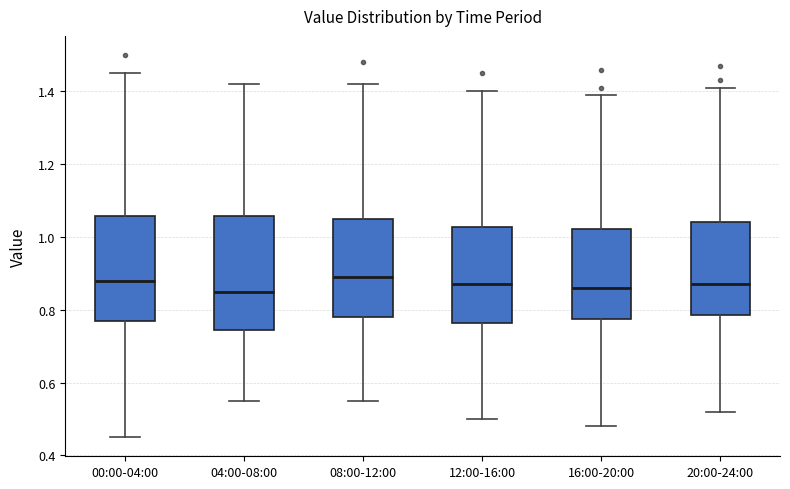

Reading left to right, transcribe this box plot: for each box, give where its median line is, the range the box spans, and where its two whiskers end, as read against the y-axis. The values are not printed on the chart, so give them approximately, as read against the axis.

00:00-04:00: median 0.88, box 0.78 to 1.06, whiskers 0.46 to 1.46
04:00-08:00: median 0.86, box 0.74 to 1.06, whiskers 0.56 to 1.42
08:00-12:00: median 0.90, box 0.78 to 1.06, whiskers 0.56 to 1.42
12:00-16:00: median 0.88, box 0.76 to 1.02, whiskers 0.50 to 1.40
16:00-20:00: median 0.86, box 0.78 to 1.02, whiskers 0.48 to 1.40
20:00-24:00: median 0.88, box 0.78 to 1.04, whiskers 0.52 to 1.42